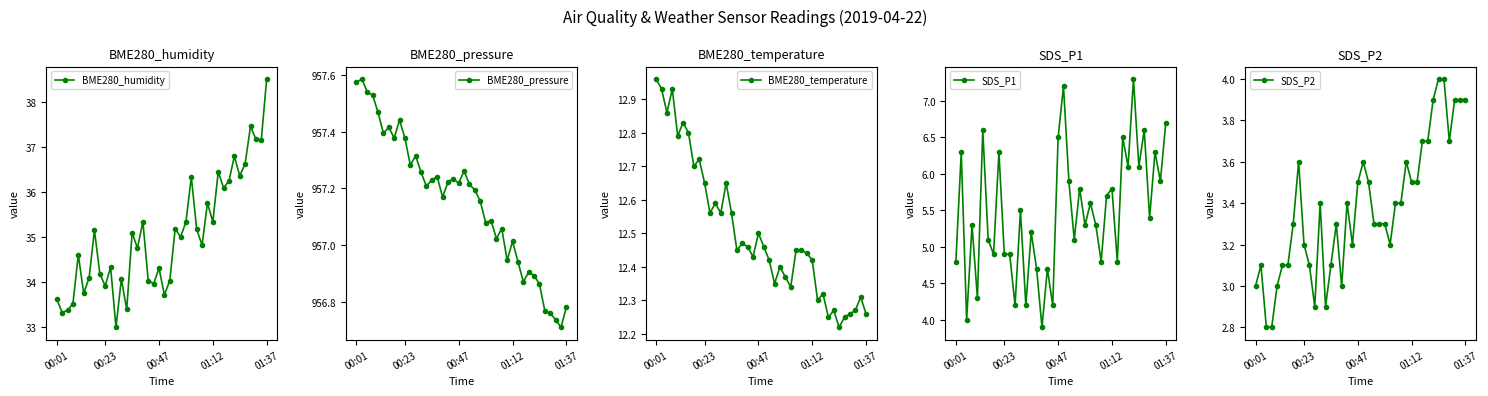

True or false: BME280_humidity has more than 0 interior local peaks.

True